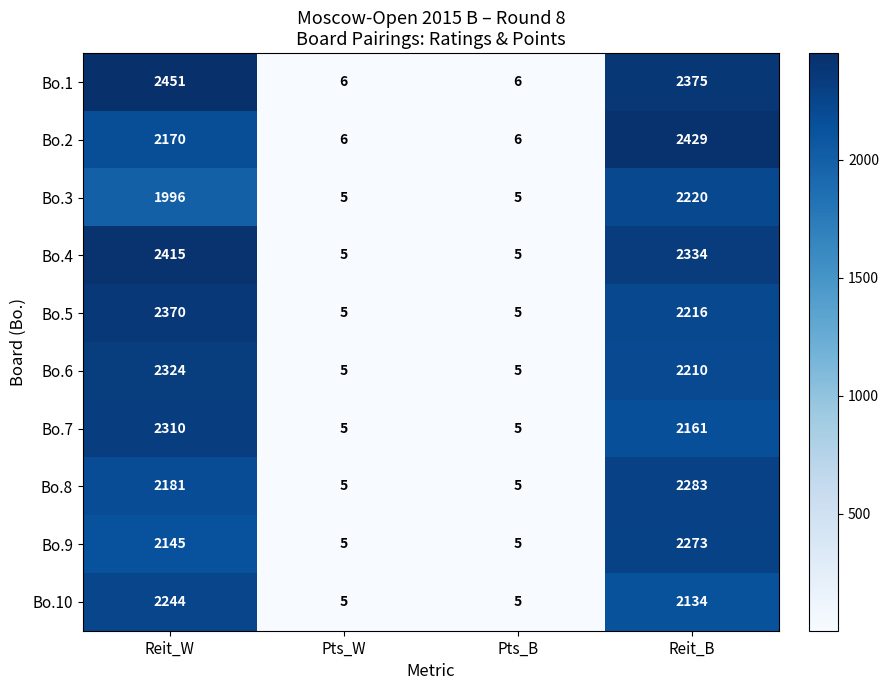

At which category does the chart reach its peak across all series?

Reit_W